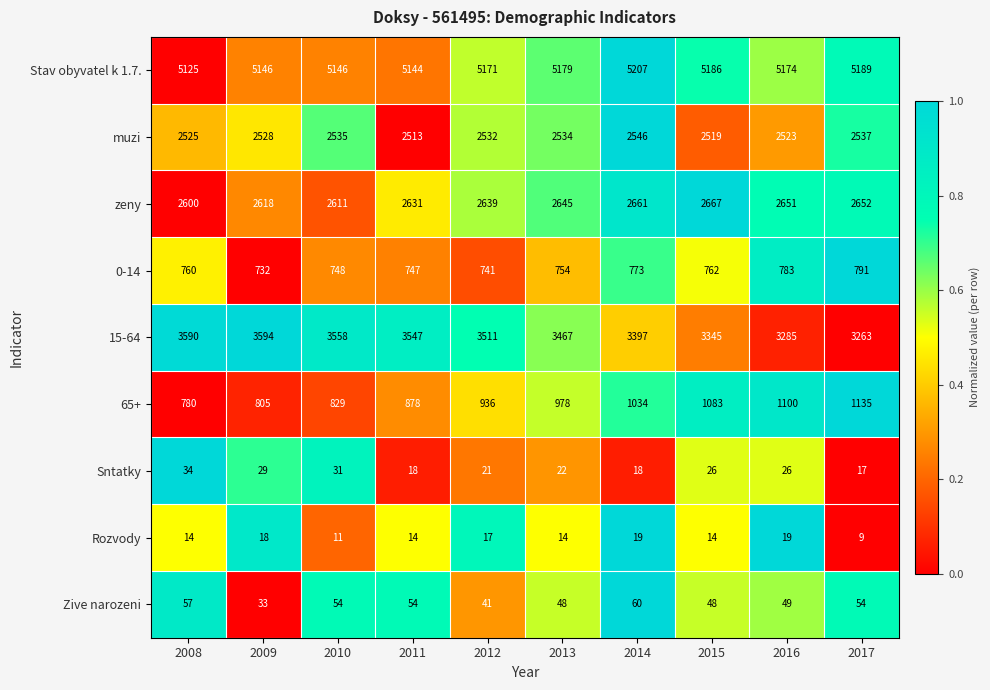

What is the sum of all muzi values?

25292